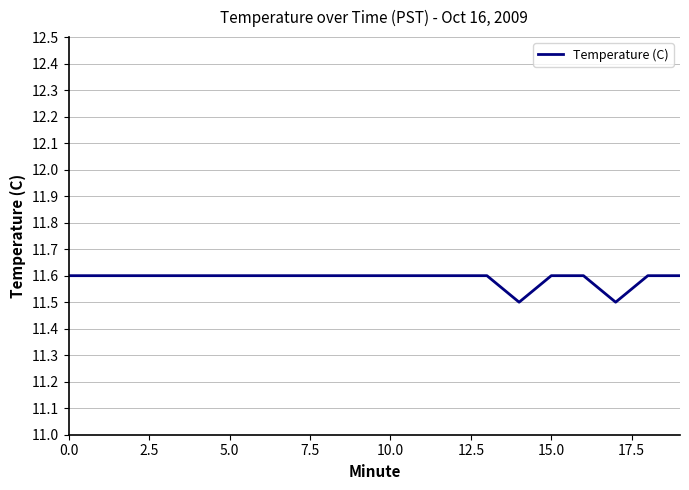

What is the smallest value displayed?

11.5